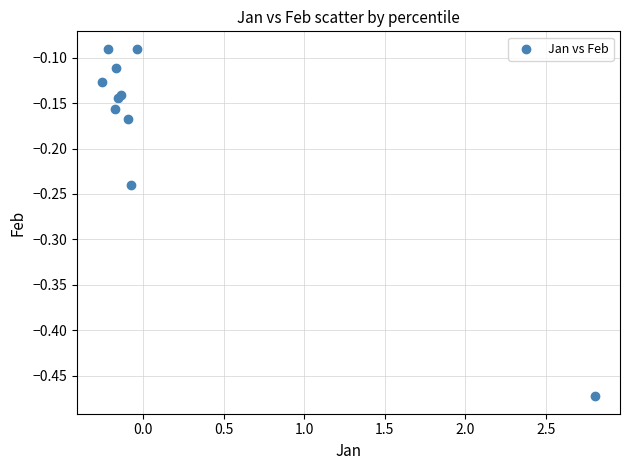

What is the range of Y values (max minus min)?

0.4